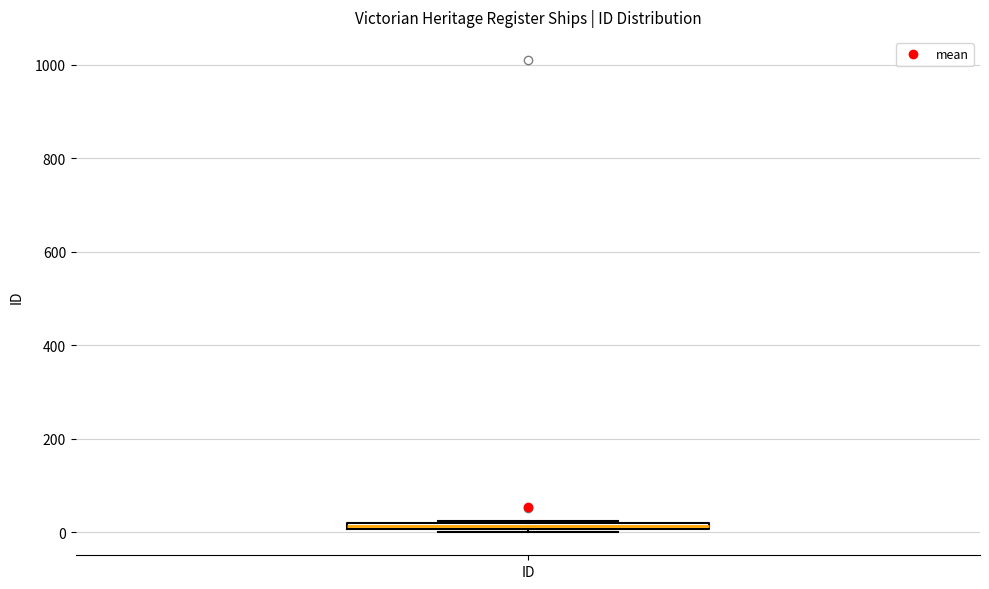

Where is the upper edge of the box for ID on the y-axis? The values are not printed on the chart, so give them approximately, as read against the axis.

20